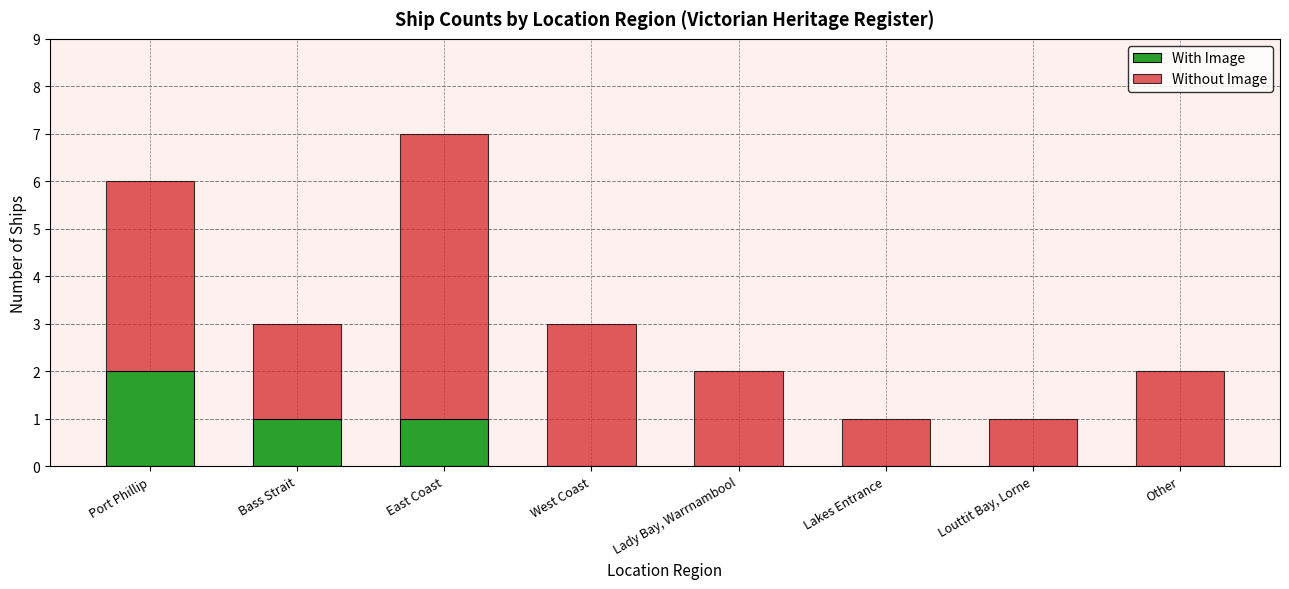

At which category is the sum across all series the highest?

East Coast